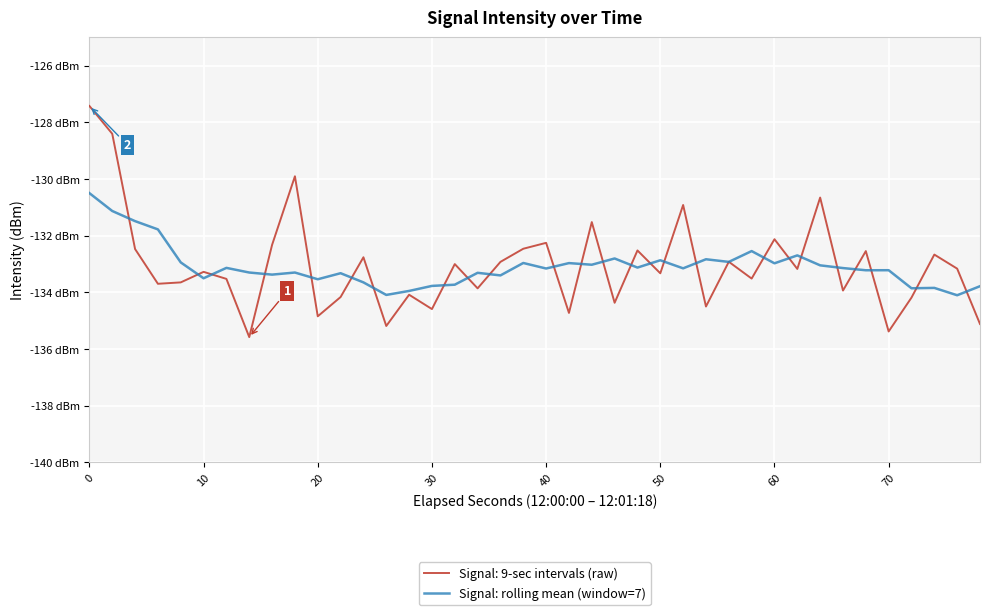

Does the chart have visible grid lines?

Yes